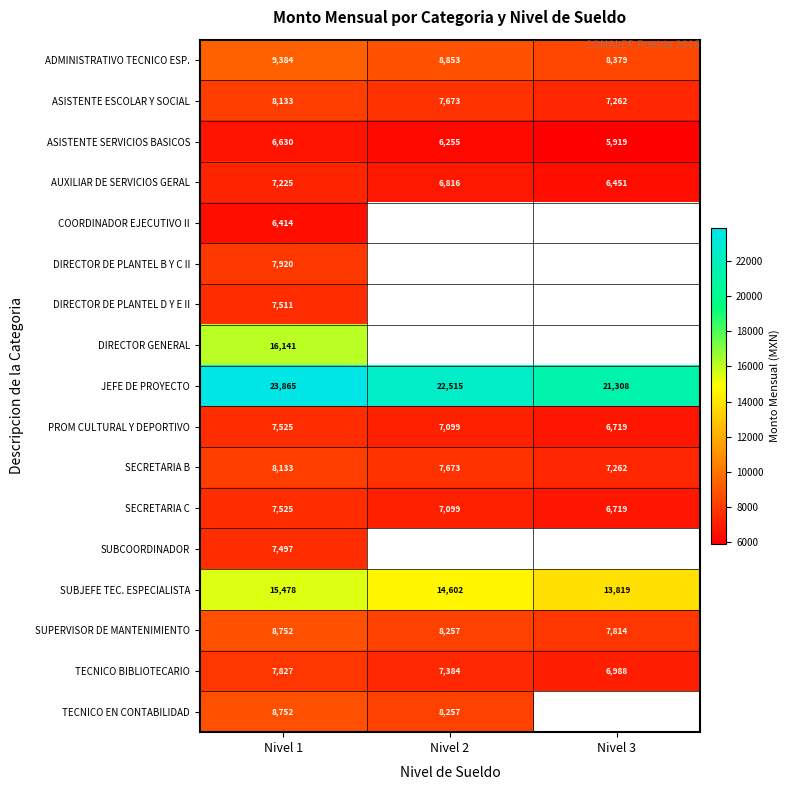

Where is ASISTENTE SERVICIOS BASICOS nearest to the value 6274?

Nivel 2